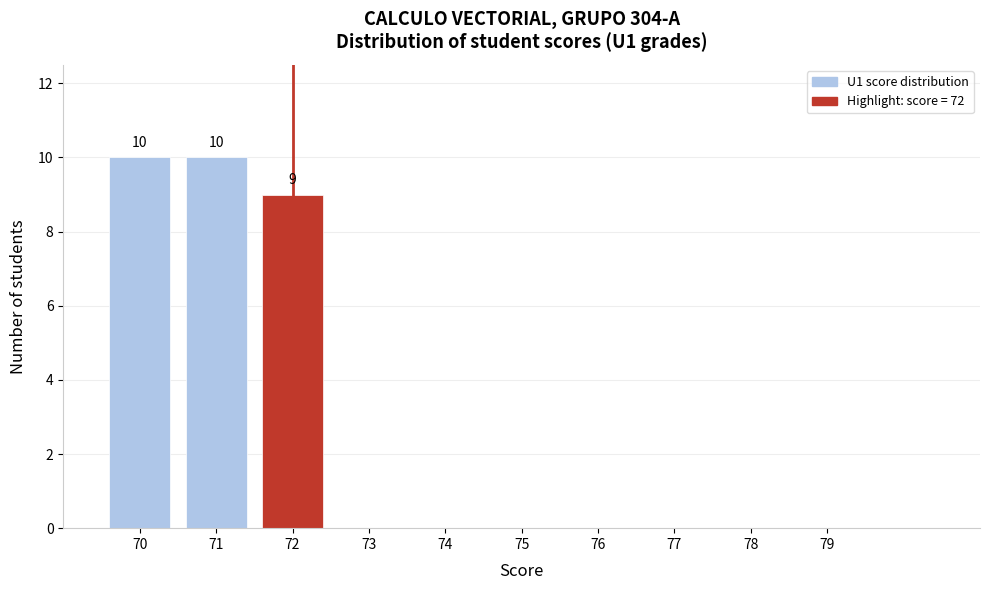

Reading right to left, what are all the values shown in this chart?

79=0	78=0	77=0	76=0	75=0	74=0	73=0	72=9	71=10	70=10